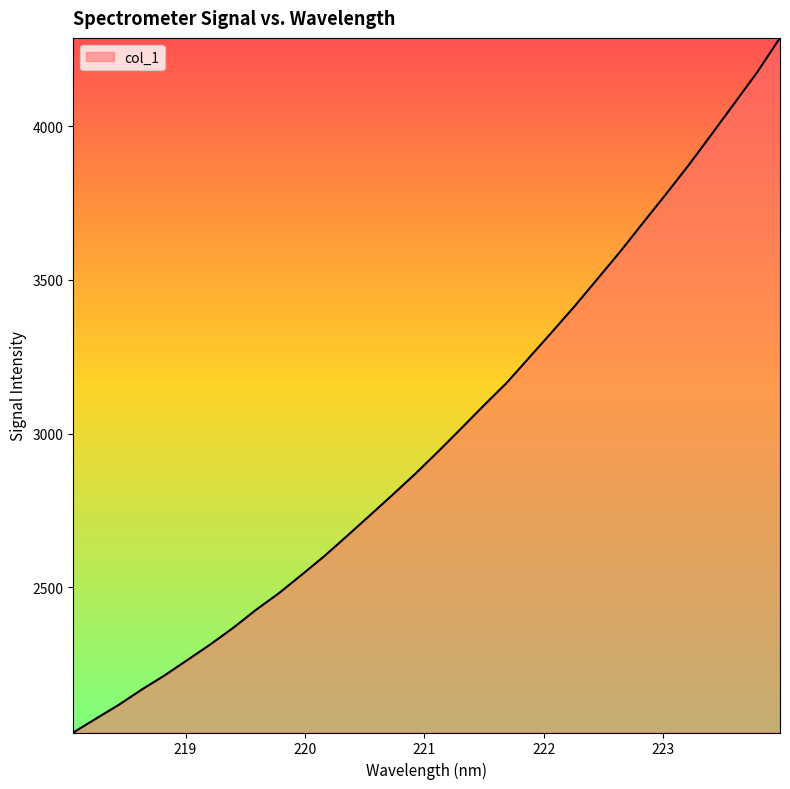

What is the smallest value displayed?

2027.3